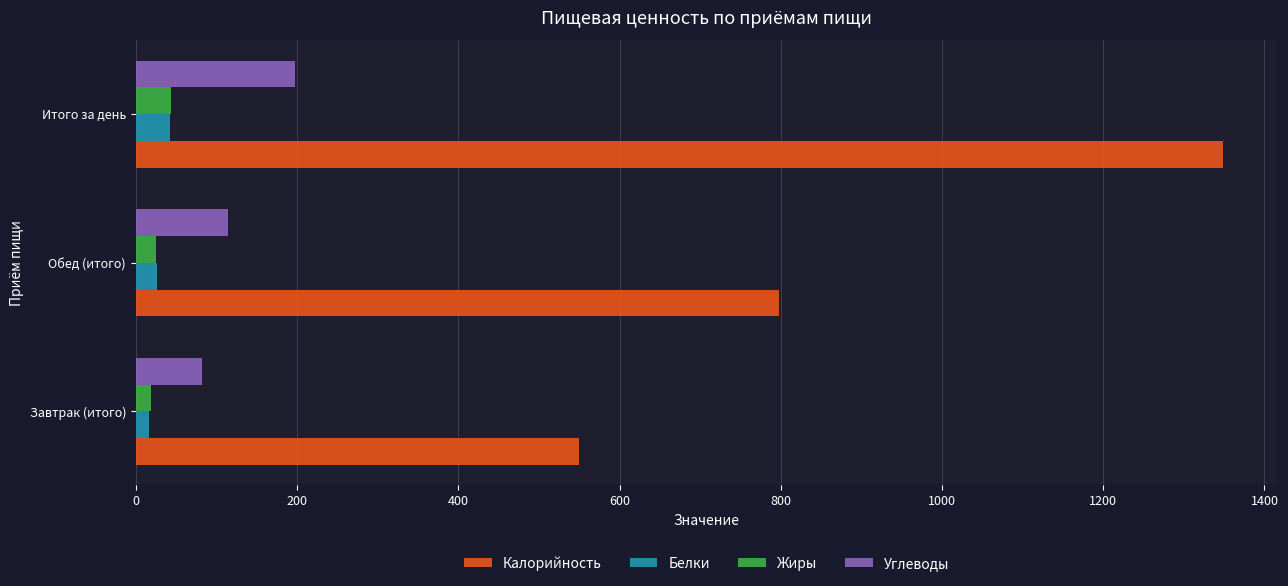

What is the average value of the Жиры series?

29.1